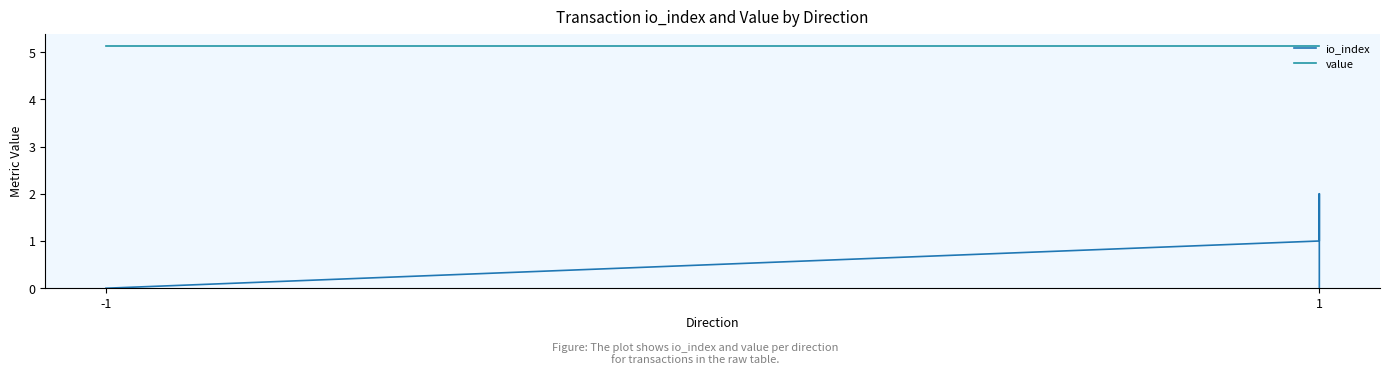

Where is value nearest to the value 5?

-1